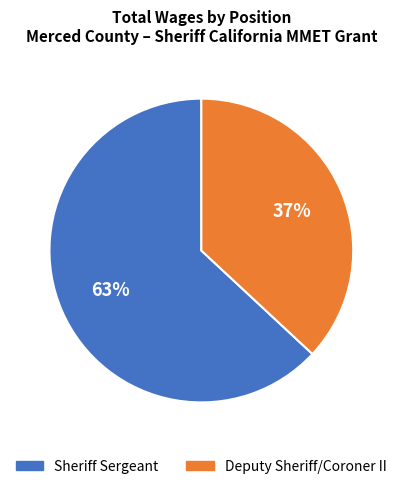

Rank the categories by value from lowest to highest.

Deputy Sheriff/Coroner II, Sheriff Sergeant